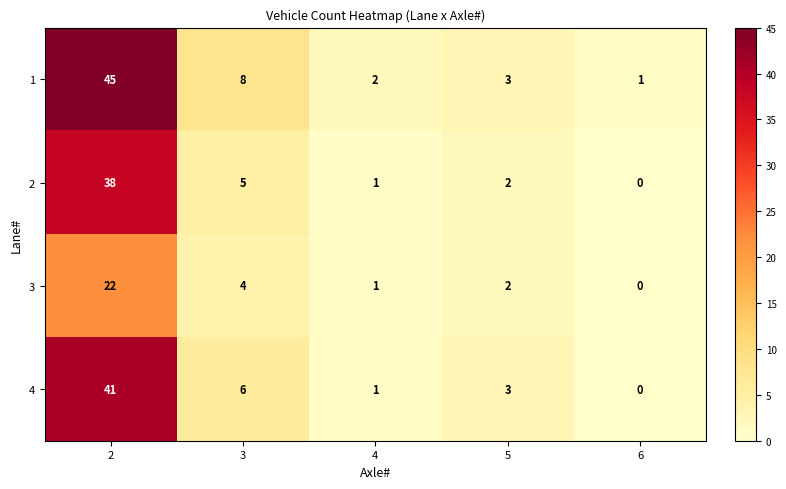

The value of 2 at 2 is 38. True or false?

True